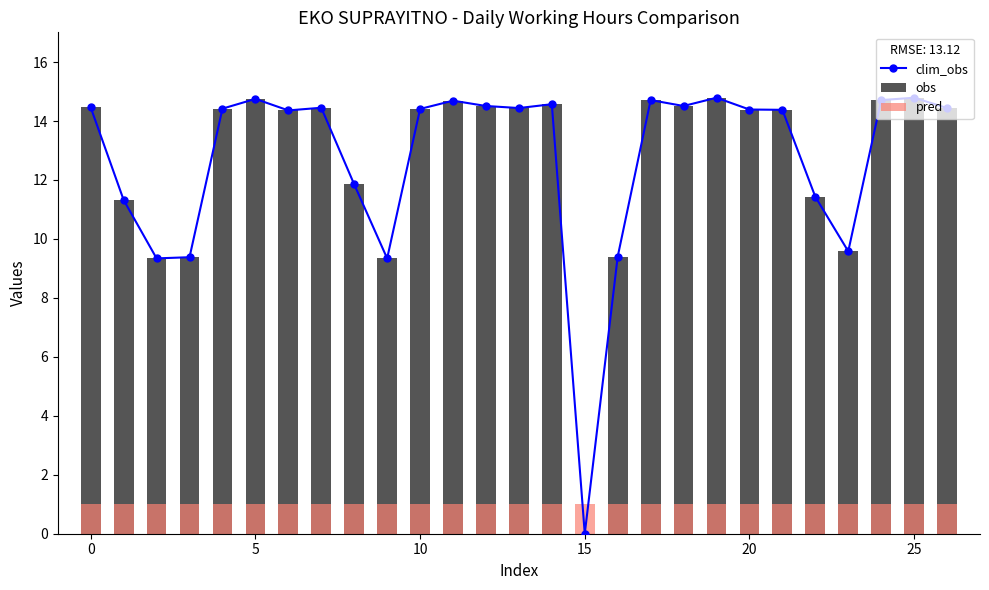

Are the bars horizontal?

No